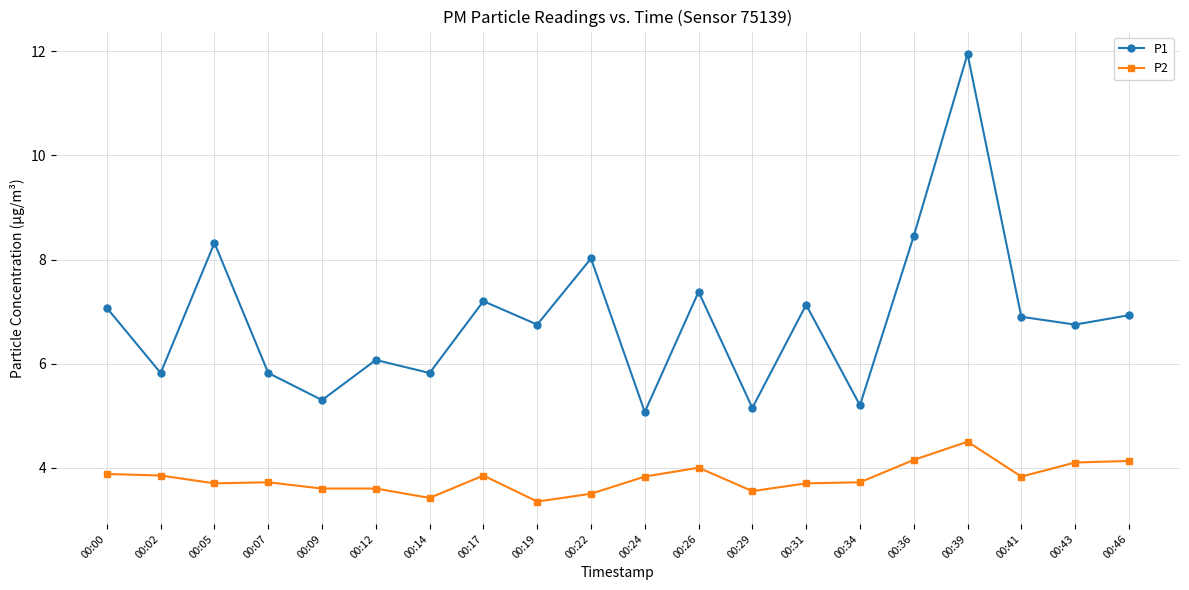

How many lines are shown in the chart?

2